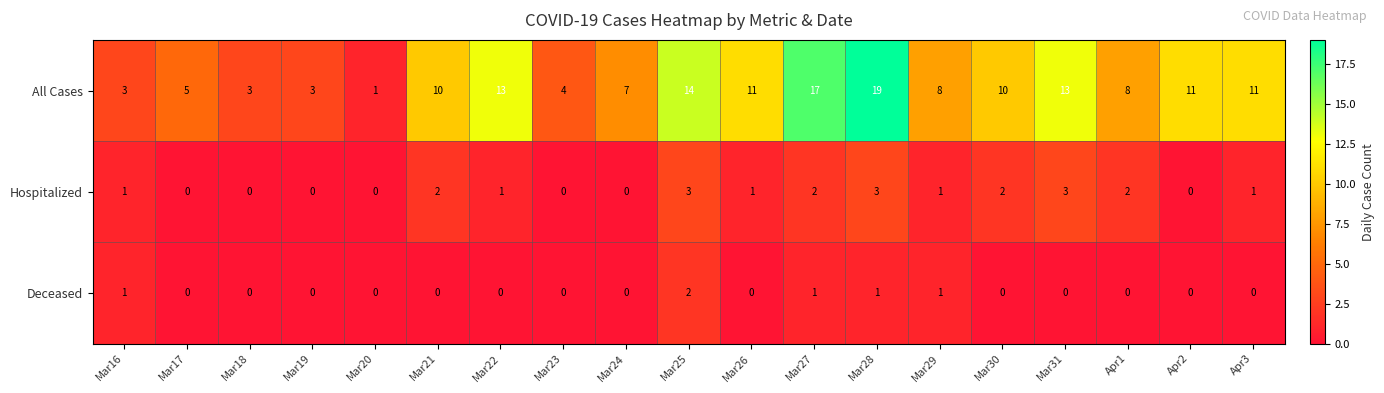

Count the number of data series in this chart.

3